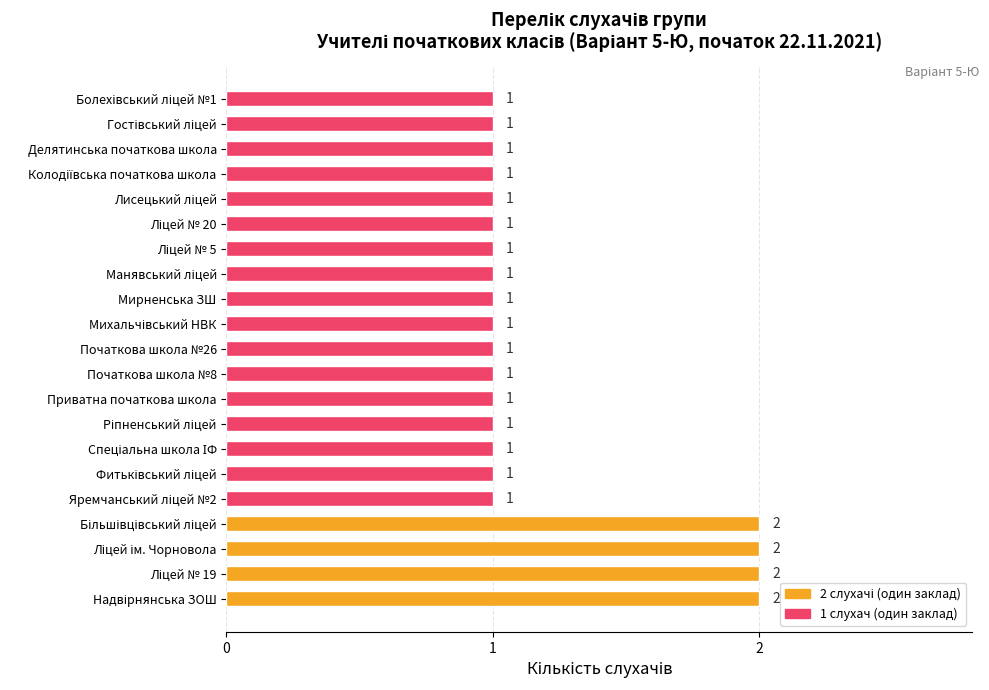

Is it true that the value at Початкова школа №26 is 0?

False